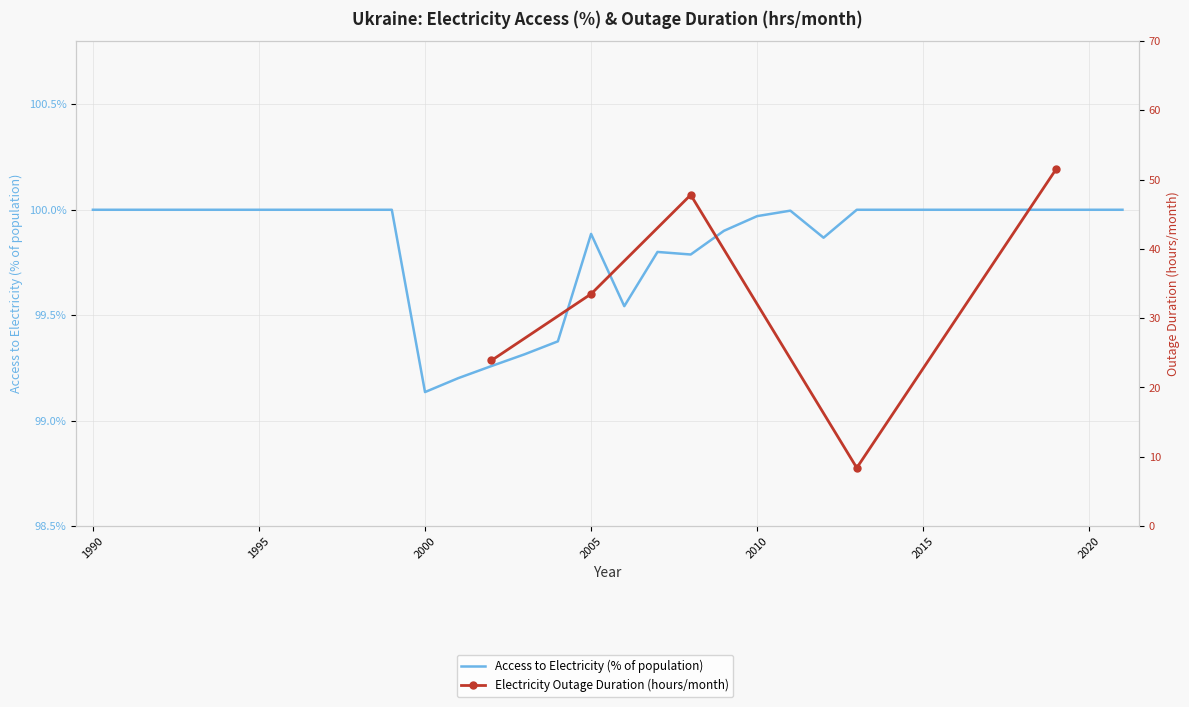

List the labels in order of value, largest first.

1990, 1991, 1992, 1993, 1994, 1995, 1996, 1997, 1998, 1999, 2013, 2014, 2015, 2016, 2017, 2018, 2019, 2020, 2021, 2011, 2010, 2009, 2005, 2012, 2007, 2008, 2006, 2004, 2003, 2002, 2001, 2000